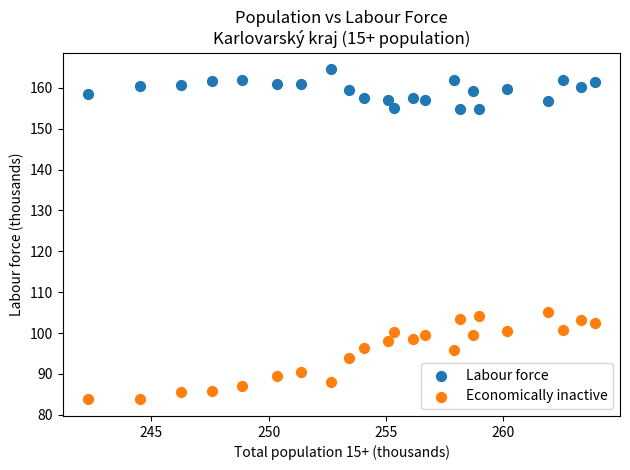

Which series has the widest spread of Y values?

Economically inactive